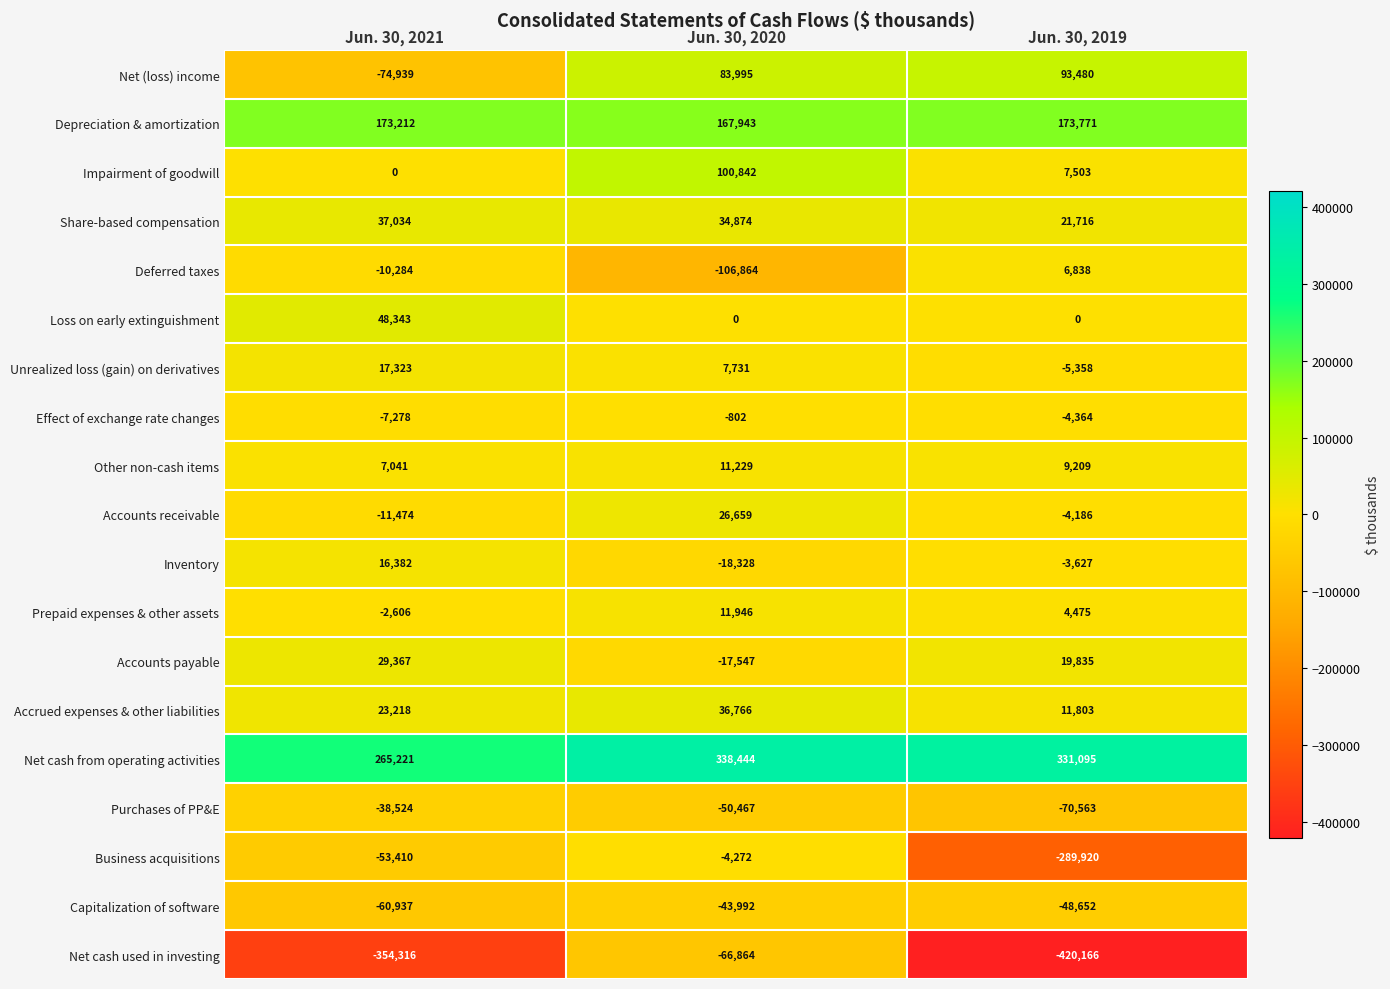

At which category does the chart reach its peak across all series?

Jun. 30, 2020